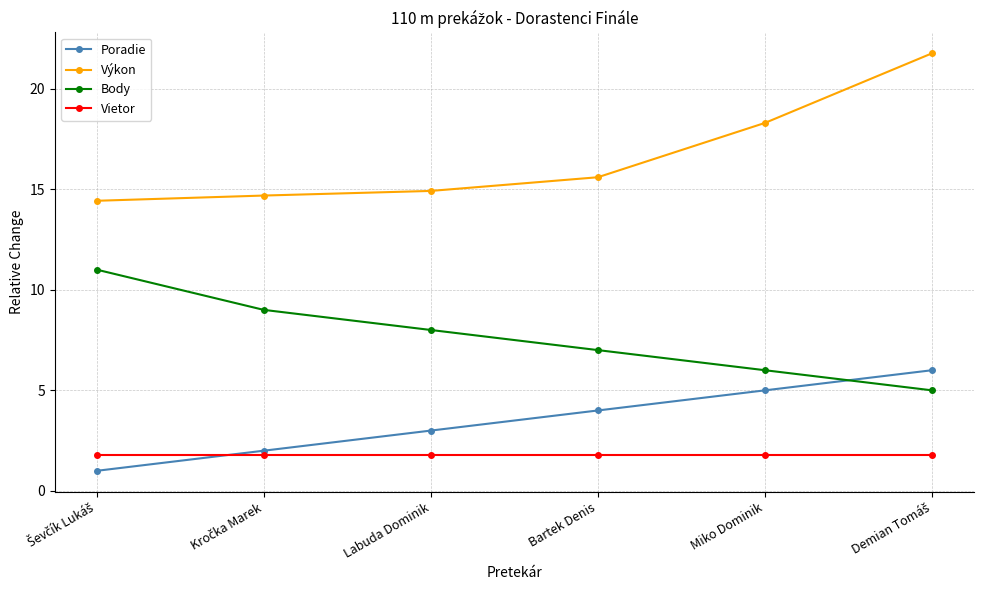

How many intersections are there between Poradie and Vietor?

1